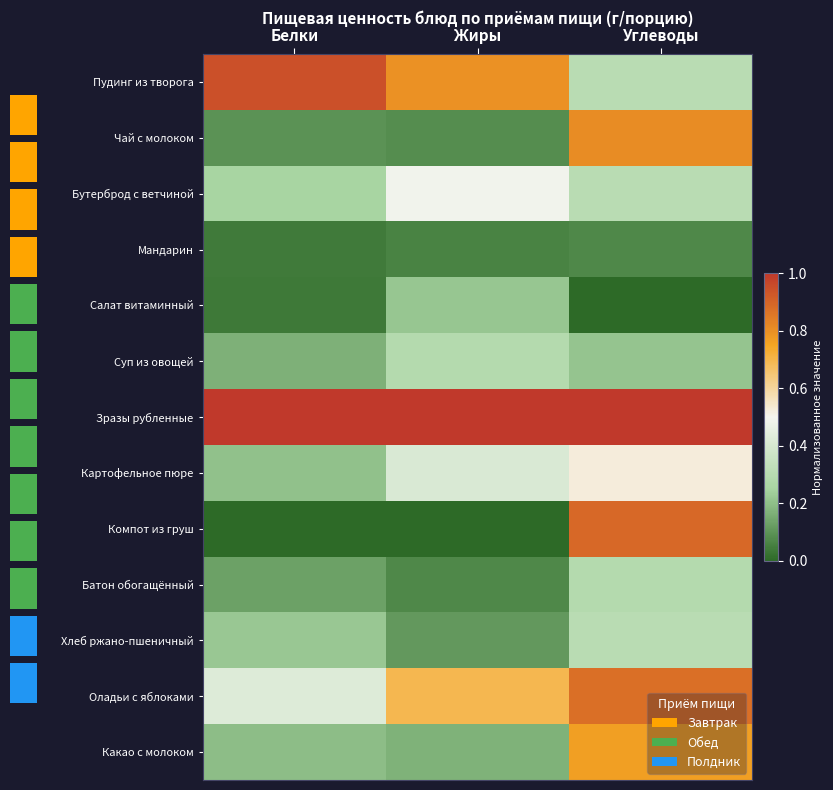

Which series has the largest range (max minus min)?

Компот из груш